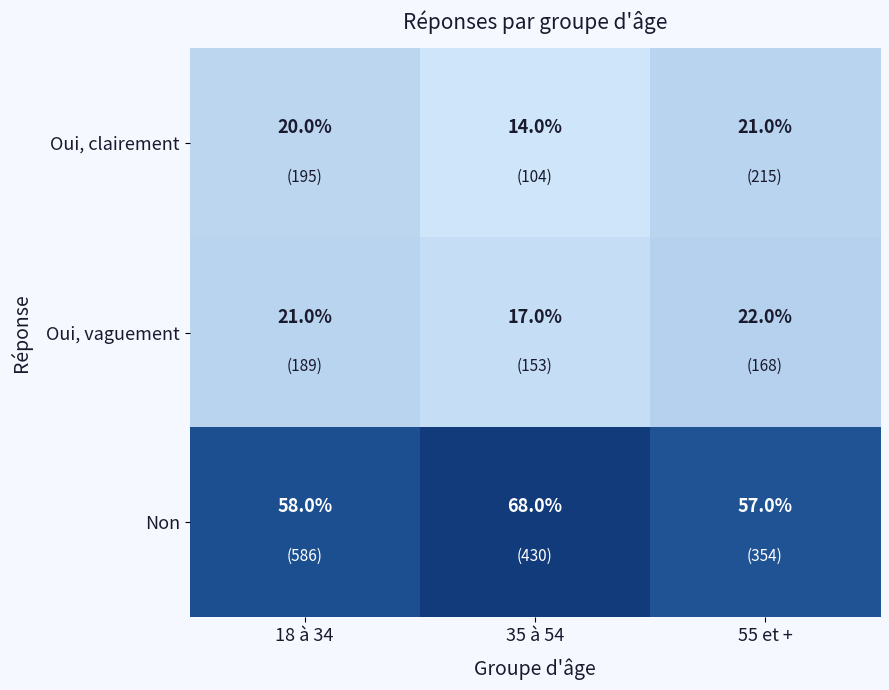

At which category is the sum across all series the highest?

55 et +